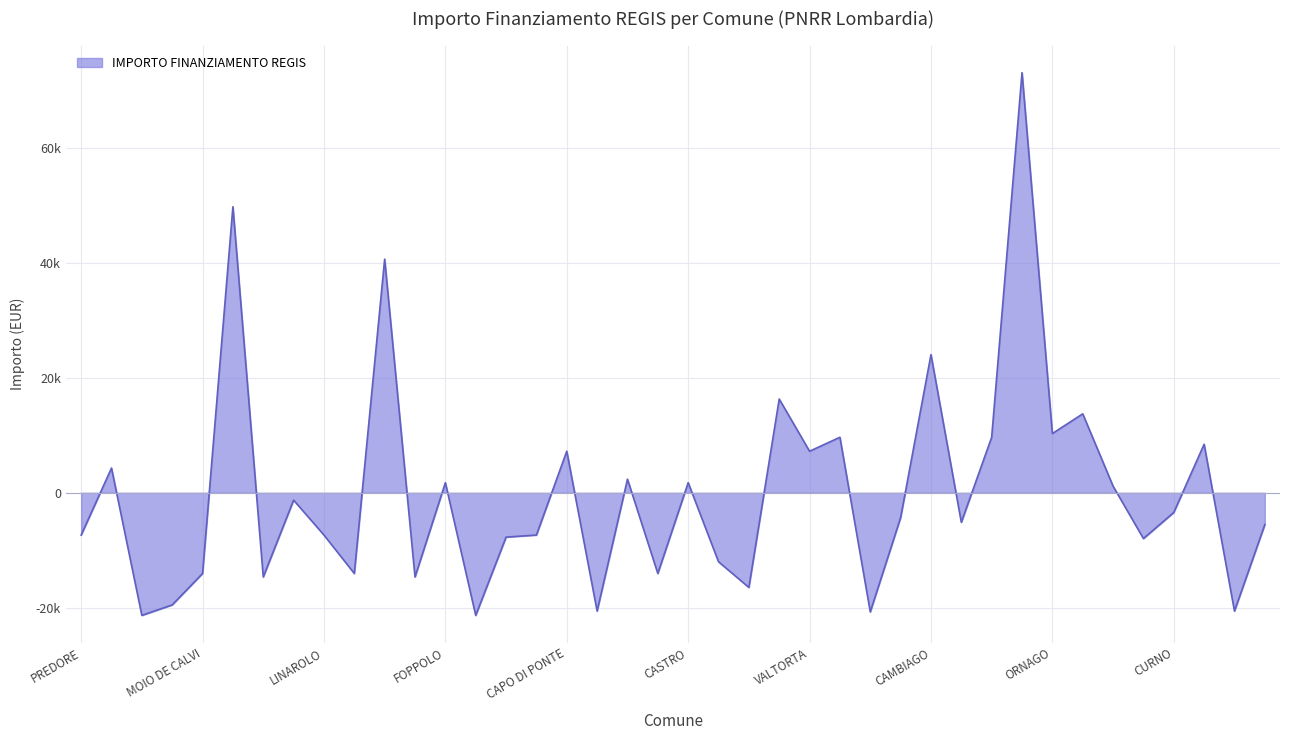

Reading left to right, list all the values displayed in this chart.

-7349.3	4292.7	-21310.3	-19489.3	-14026.3	49708.7	-14633.3	-1279.3	-7349.3	-14026.3	40603.7	-14633.3	1755.7	-21310.3	-7705.3	-7349.3	7218.7	-20560.3	2362.7	-14026.3	1755.7	-11990.3	-16454.3	16290.7	7218.7	9646.7	-20703.3	-4314.3	24003.7	-5134.3	9646.7	73013.7	10291.7	13719.7	1148.7	-7956.3	-3420.3	8432.7	-20560.3	-5528.3